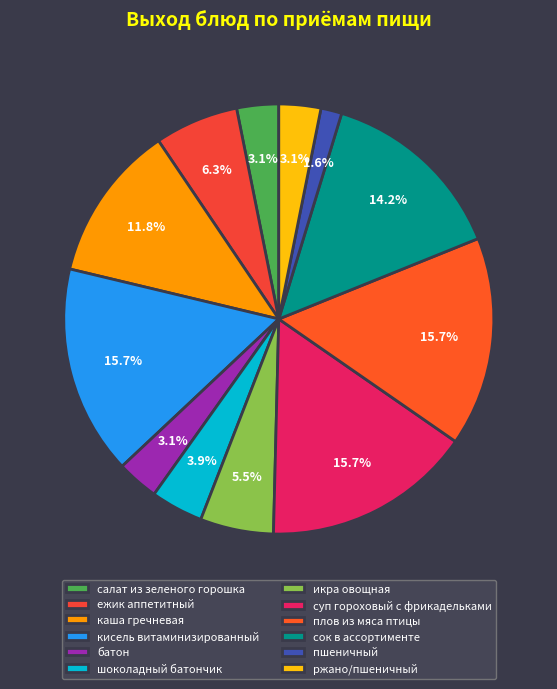

Does салат из зеленого горошка account for over 50% of the chart?

No